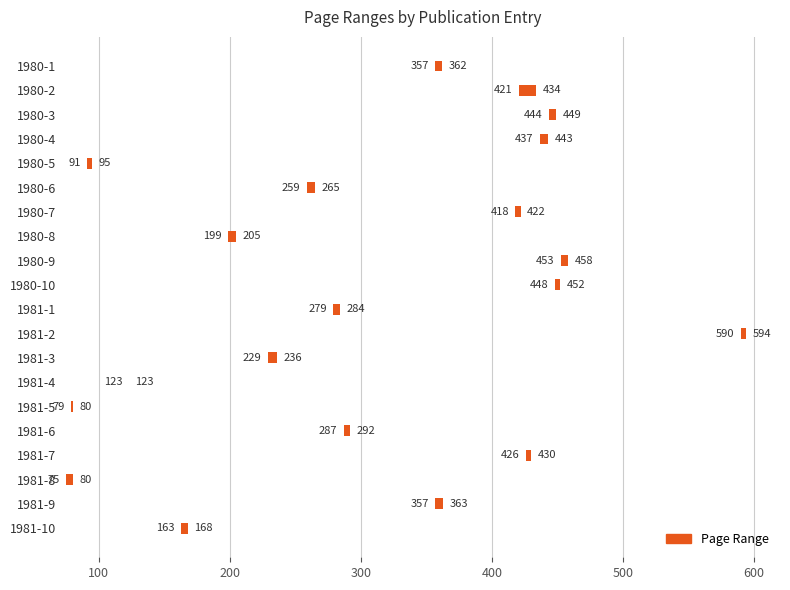

Reading left to right, transcribe all the data shown in this chart.

5	13	5	6	4	6	4	6	5	4	5	4	7	0	1	5	4	5	6	5